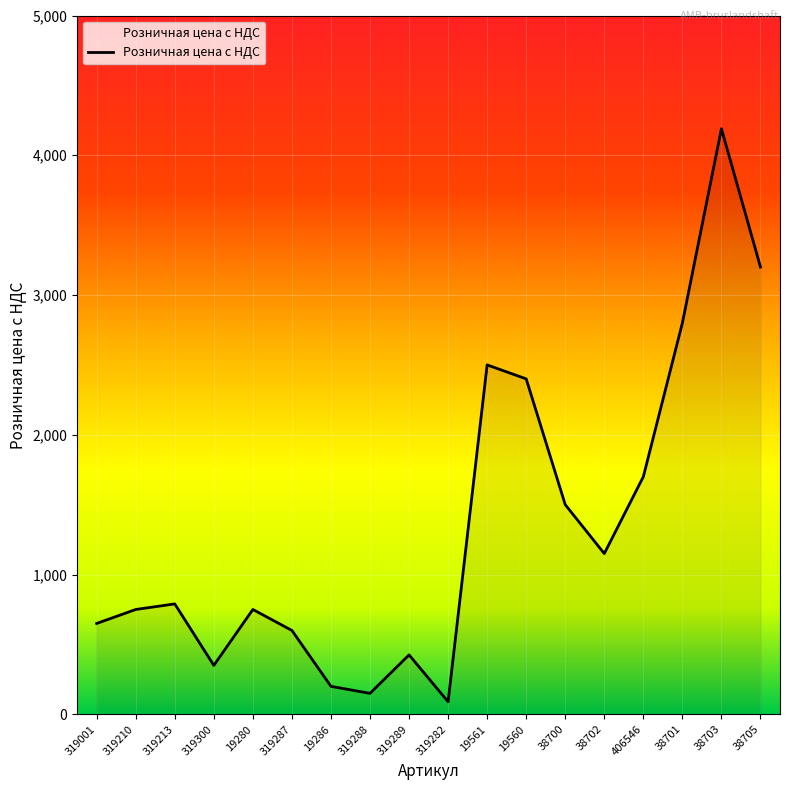

The chart shows a value of 4190 at 38703. True or false?

True